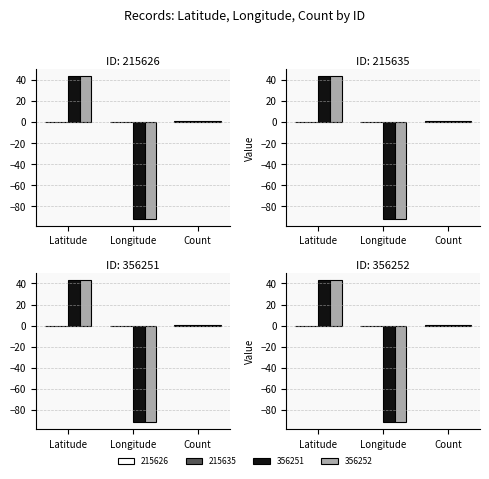

Reading left to right, transcribe all the data shown in this chart.

215626: 0.0	0.0	1.0
215635: 0.0	0.0	1.0
356251: 43.3	-91.8	1.0
356252: 43.3	-91.8	1.0